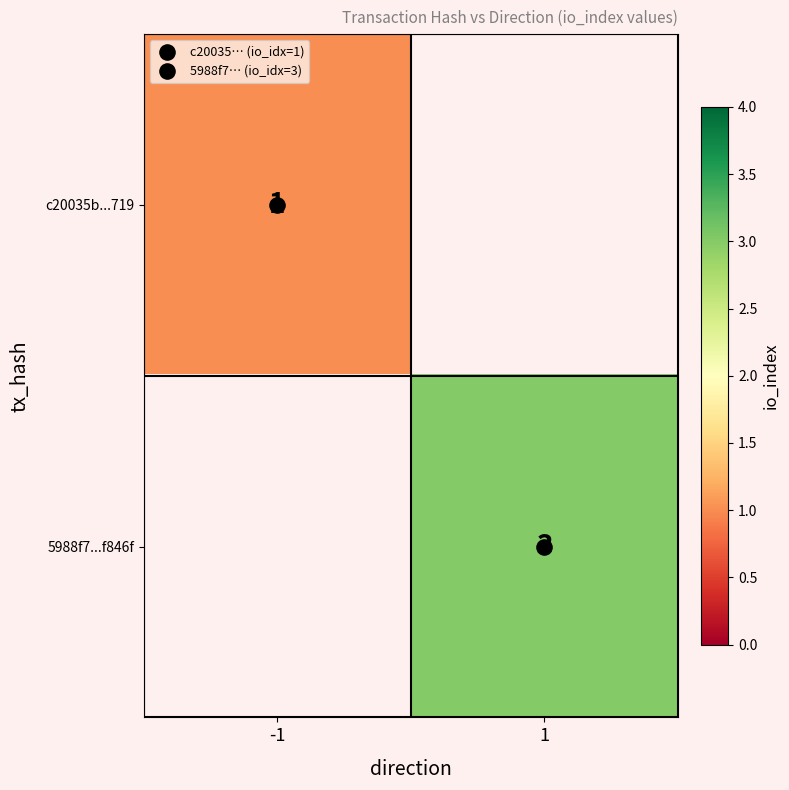

At -1, list the series in order from smallest to largest.

c20035b...719, 5988f7...f846f